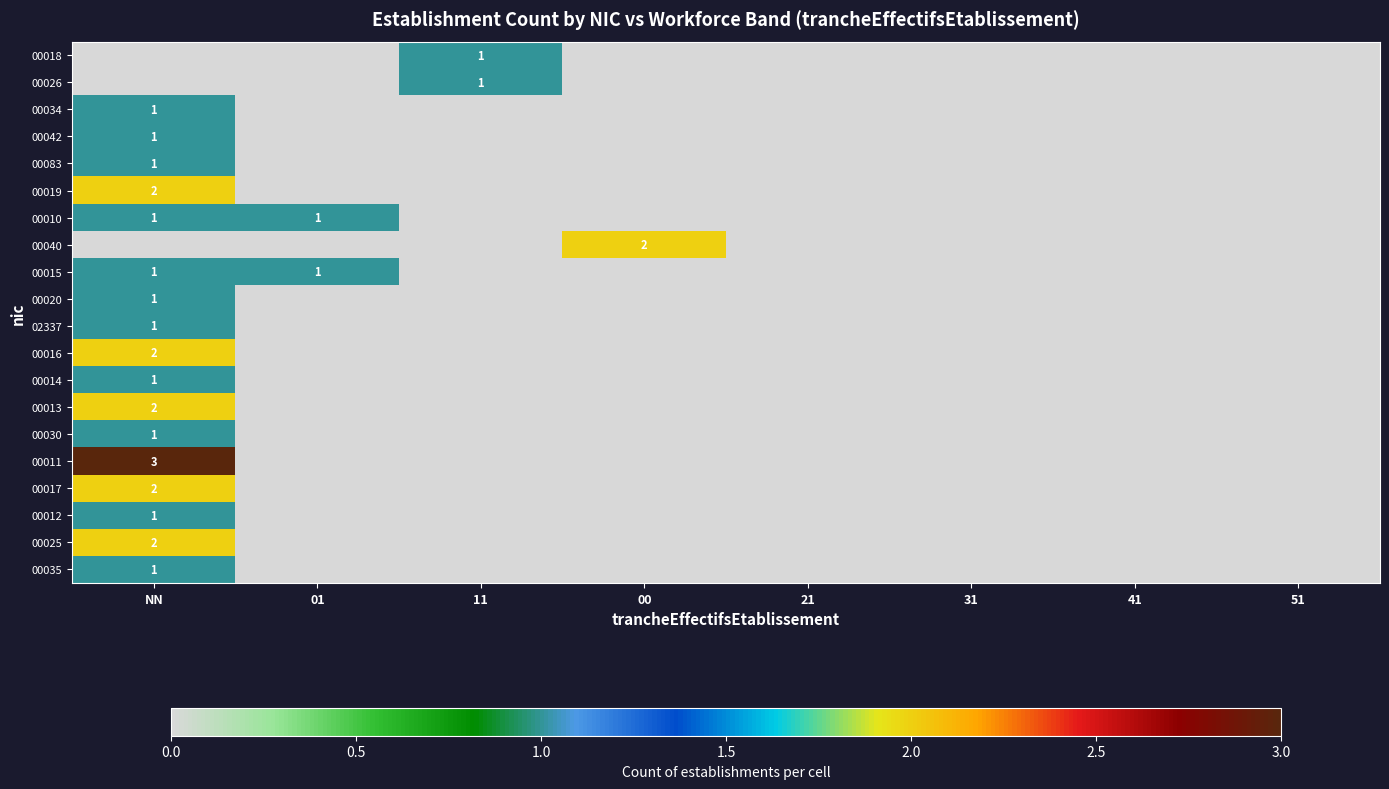

How many distinct data groups are displayed?

20